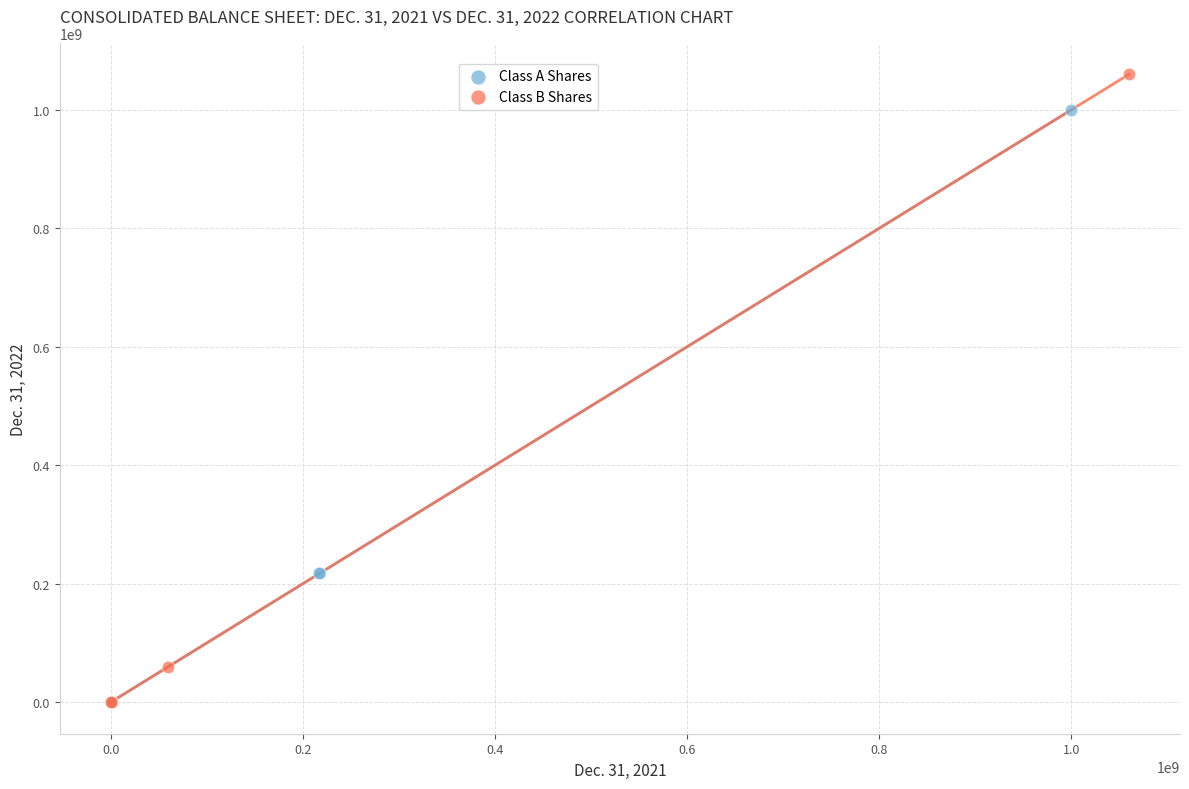

Which series reaches the maximum Y coordinate?

Class B Shares